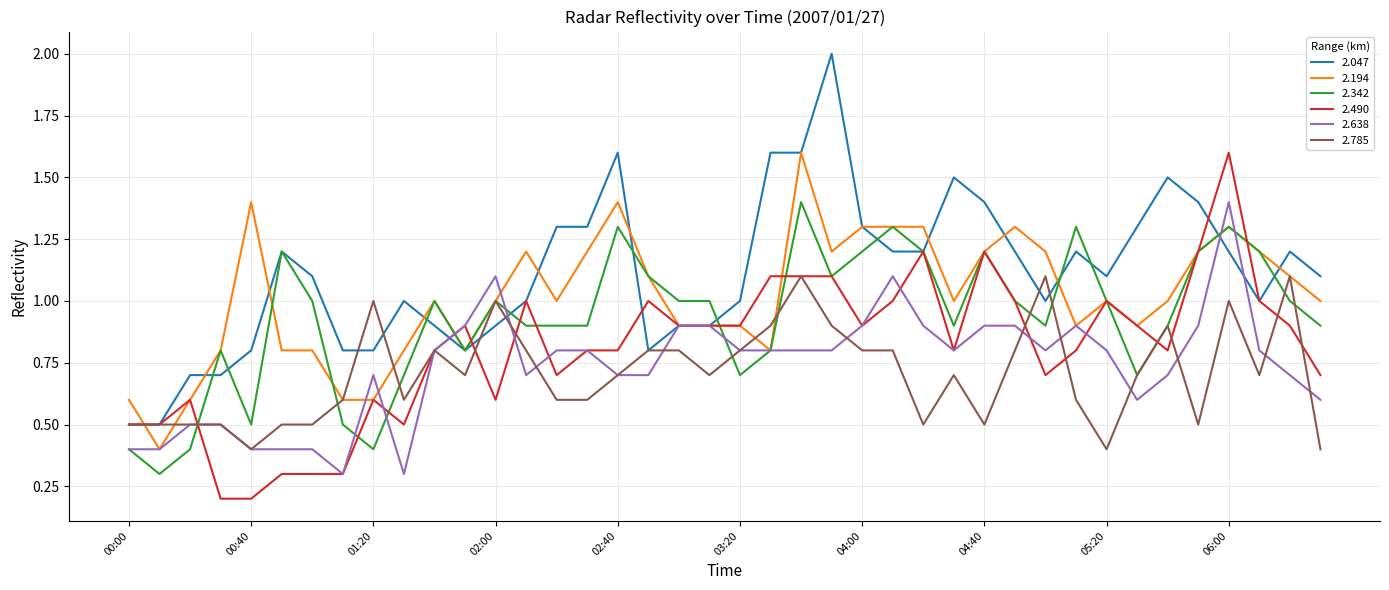

Which series has the largest total across all categories?

2.047